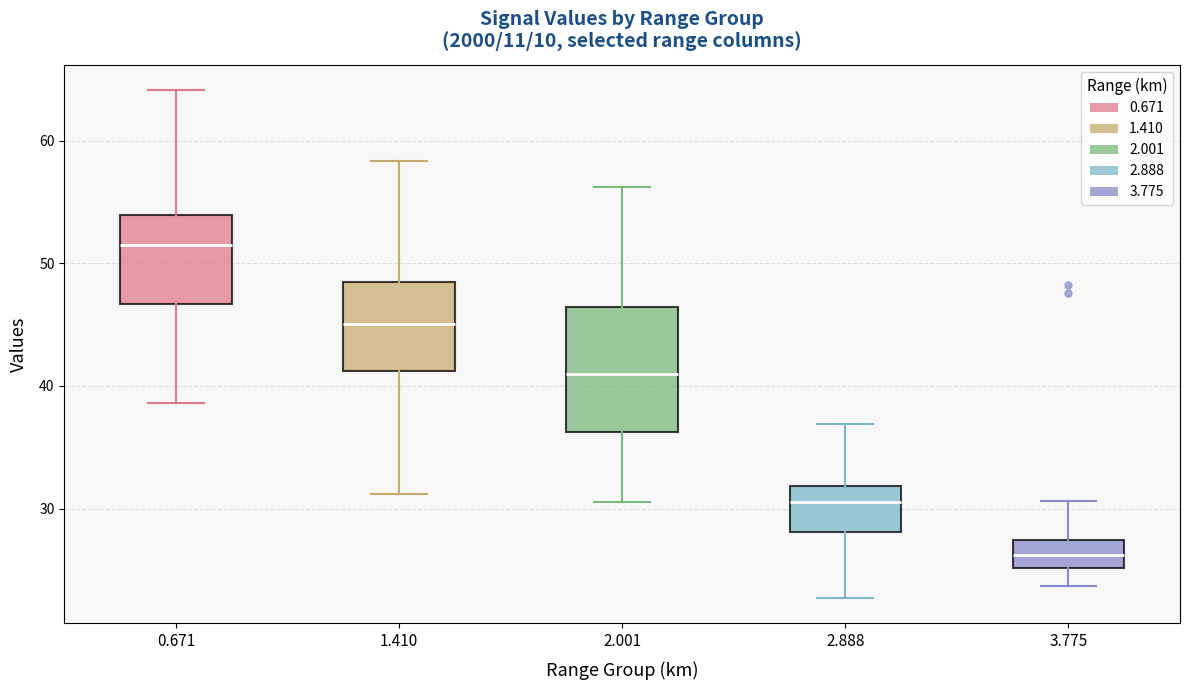

Where does the median line of the box at x = 2.001 sit on the y-axis? The values are not printed on the chart, so give them approximately, as read against the axis.

41